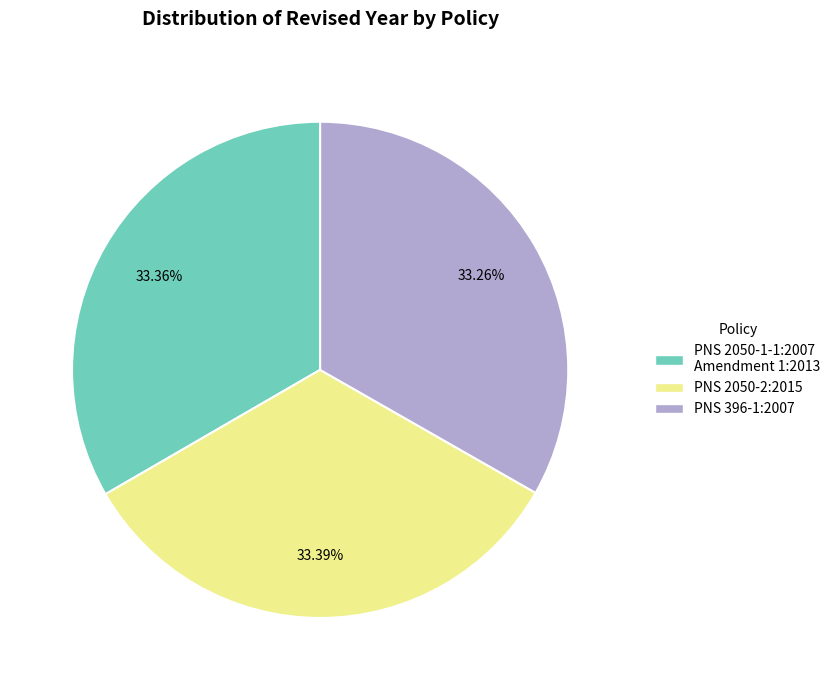

Combined, do PNS 396-1:2007 and PNS 2050-1-1:2007 Amendment 1:2013 account for over 50%?

Yes